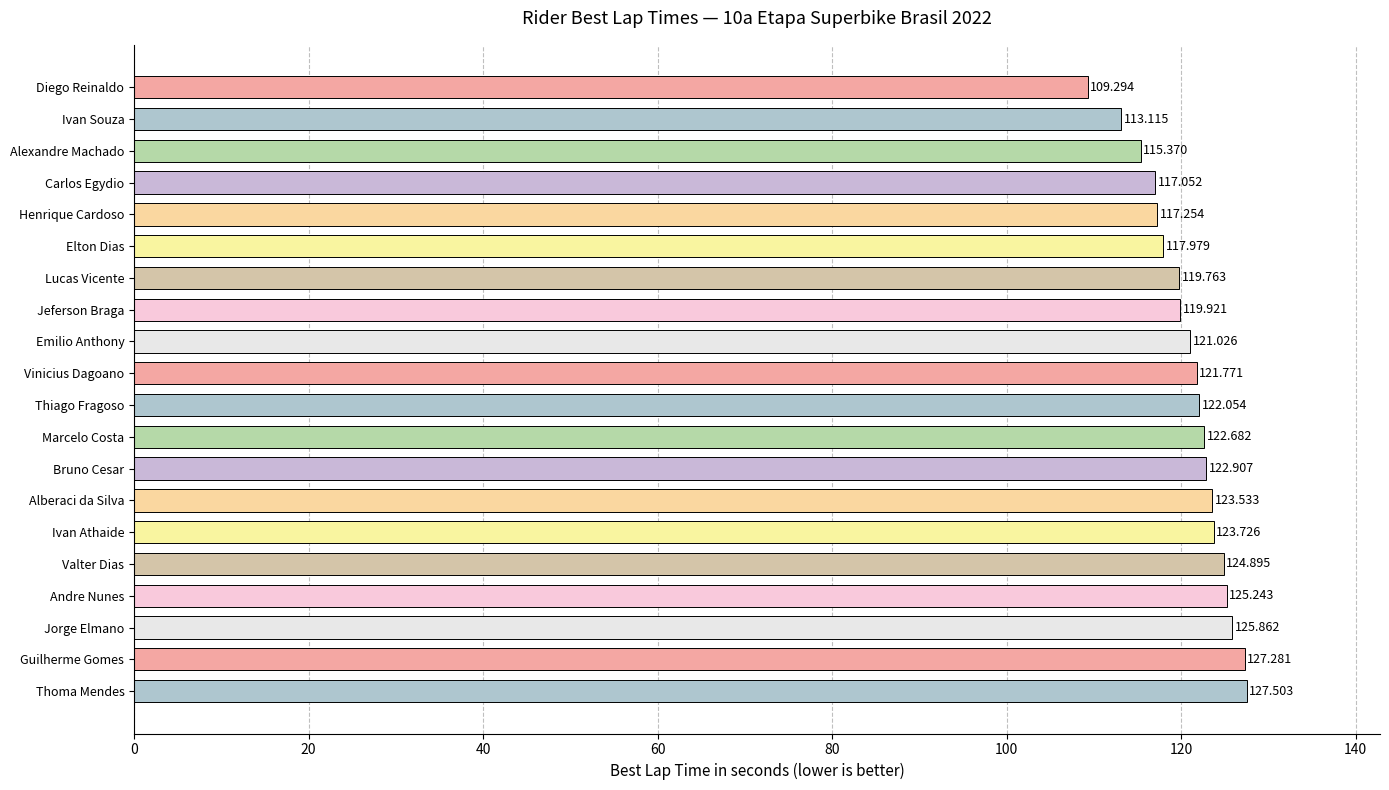

Does the chart contain stacked bars?

No